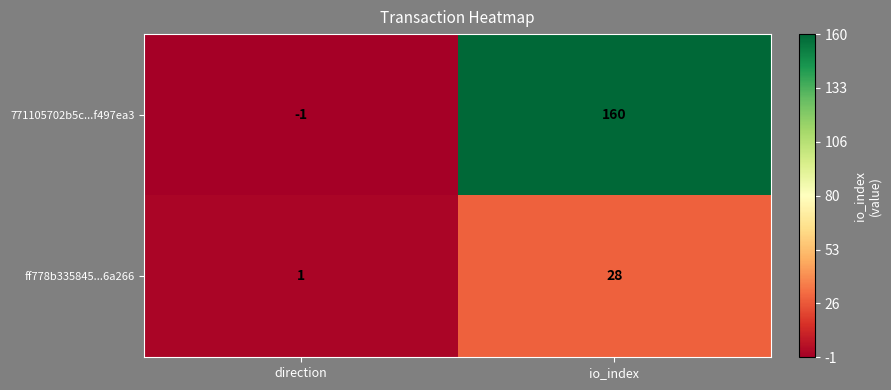

At which label is 771105702b5c...f497ea3 closest to 79?

direction